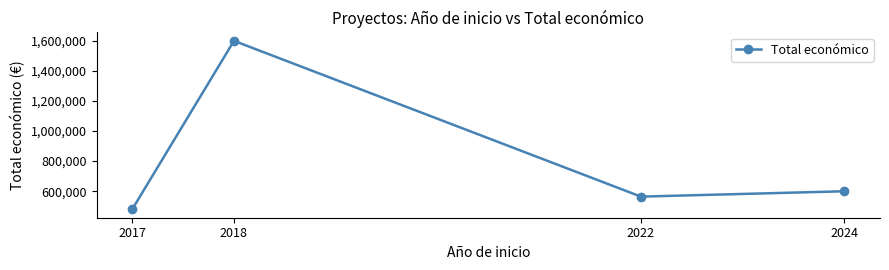

List the labels in order of value, largest first.

2018, 2024, 2022, 2017